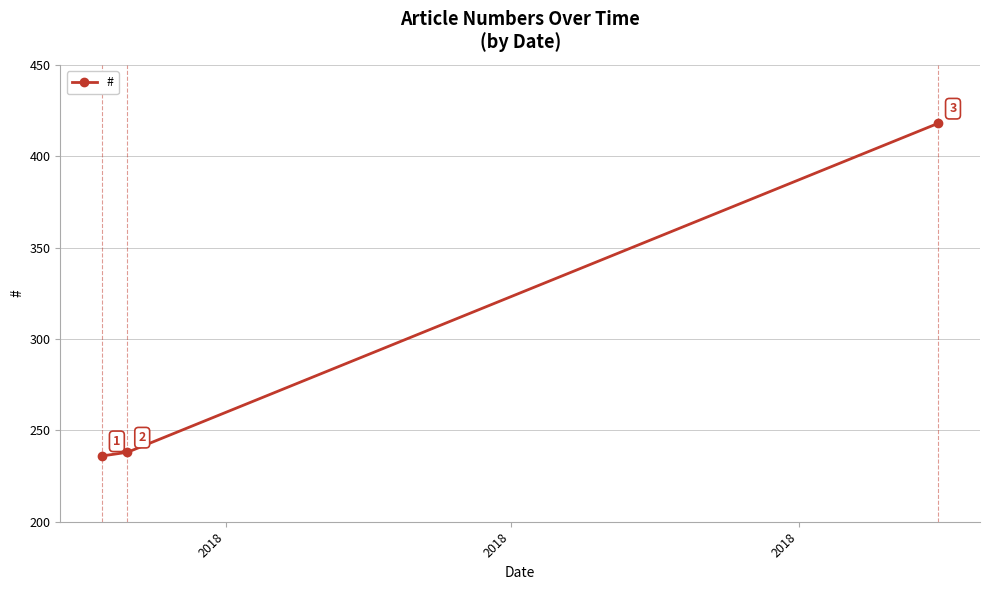

How many data points are less than 238?

1